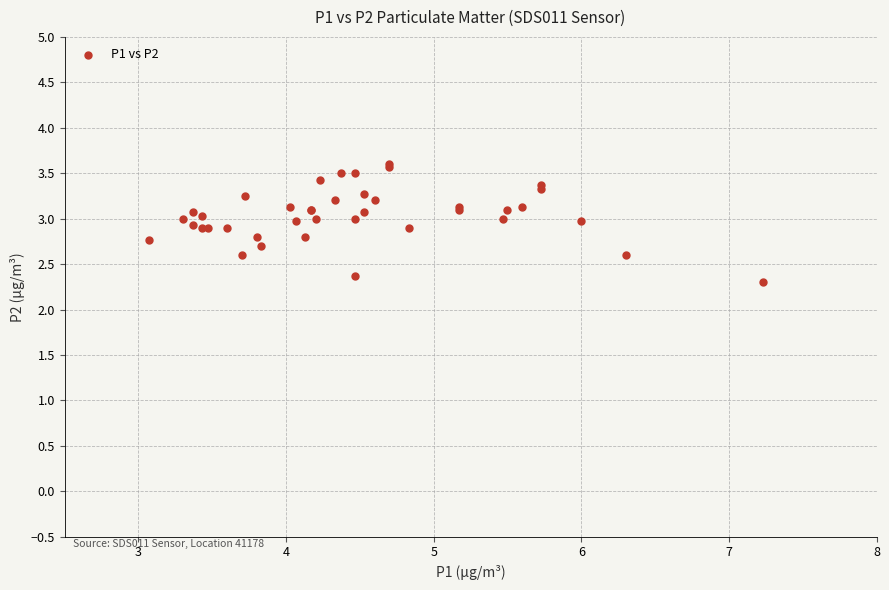

What Y value in the scatter plot is closest to 2?

2.3